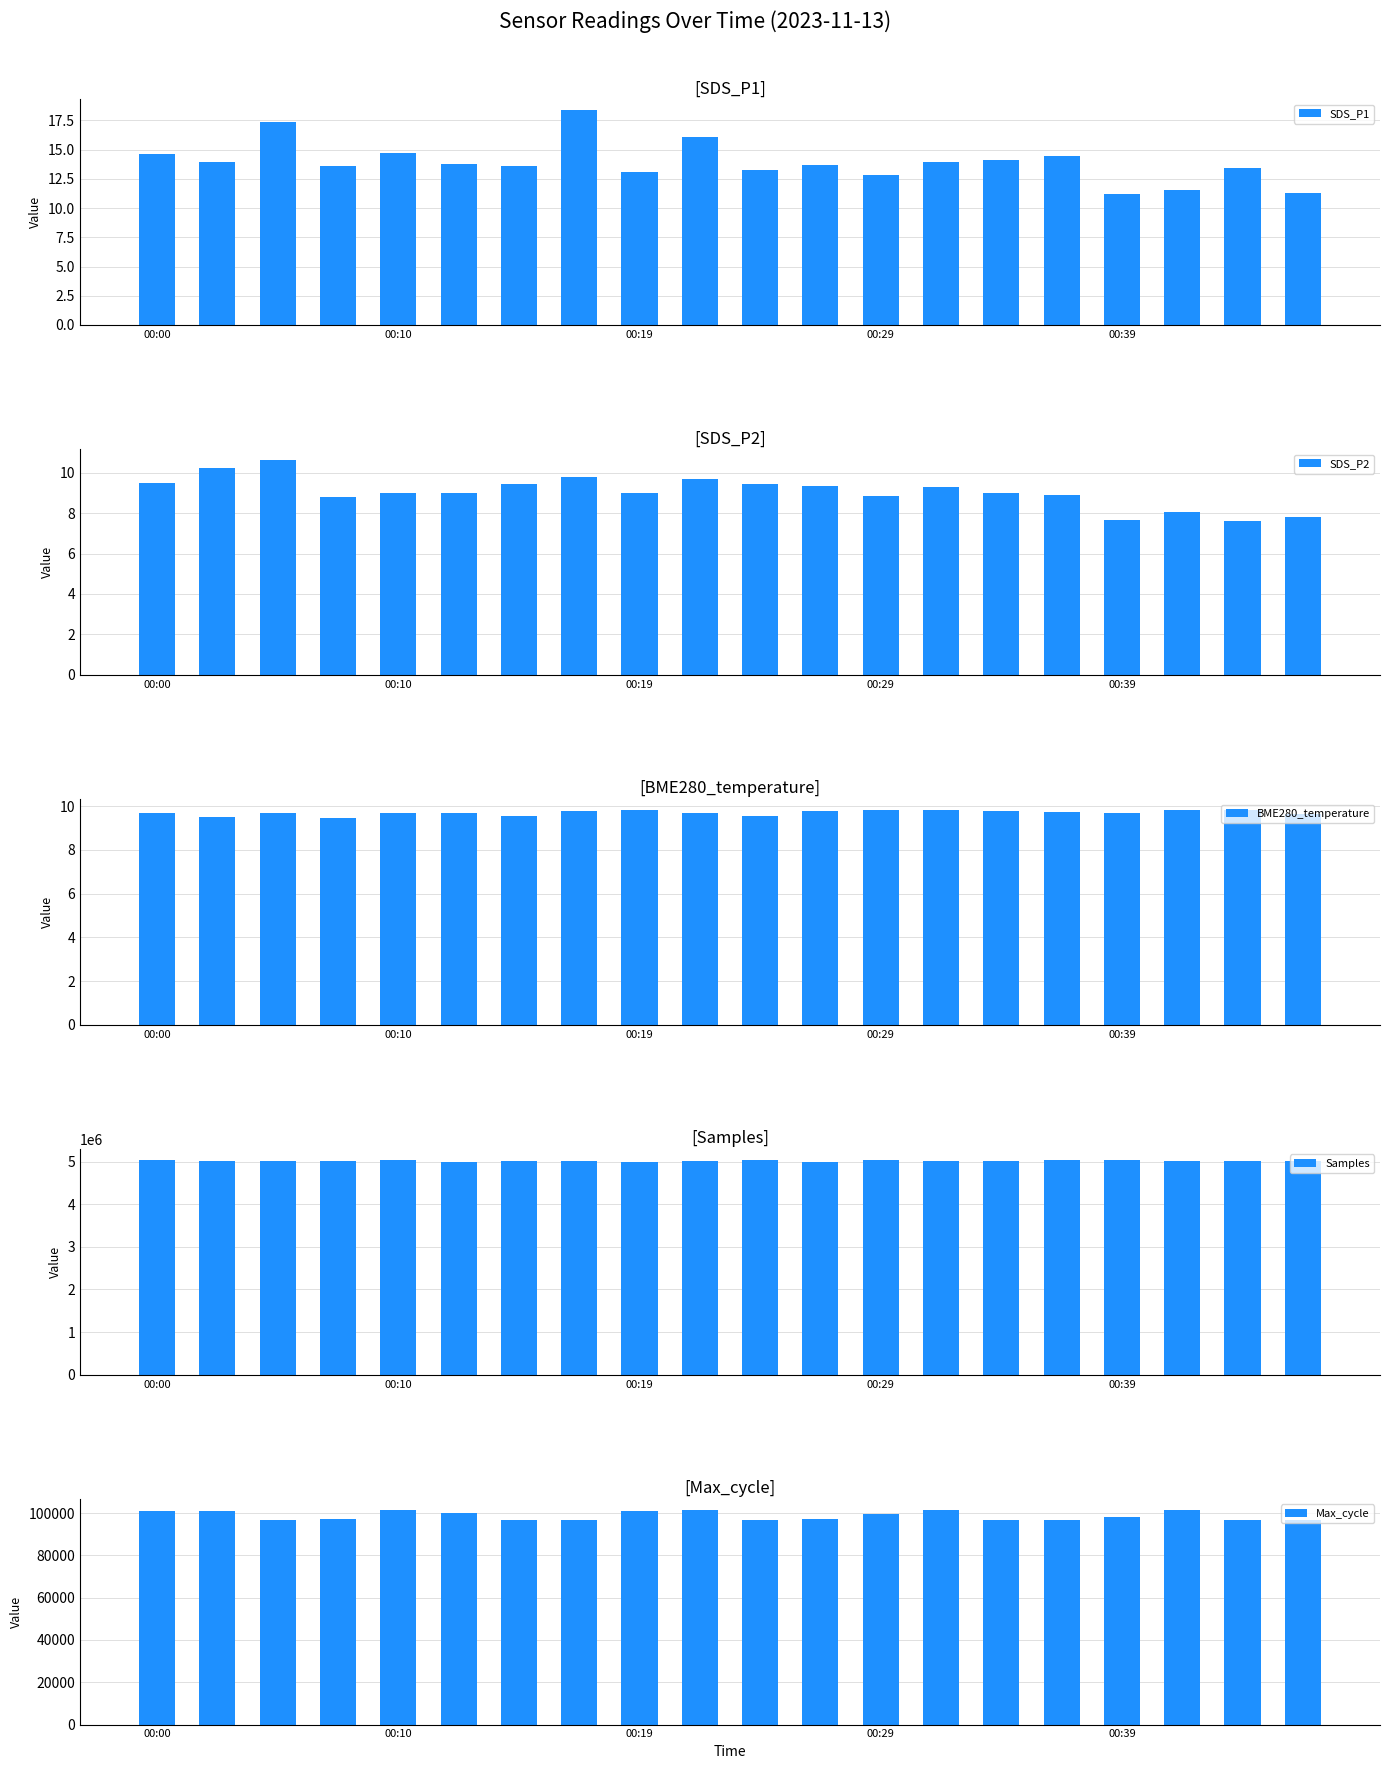

What are all the series names shown in the legend?

SDS_P1, SDS_P2, BME280_temperature, Samples, Max_cycle